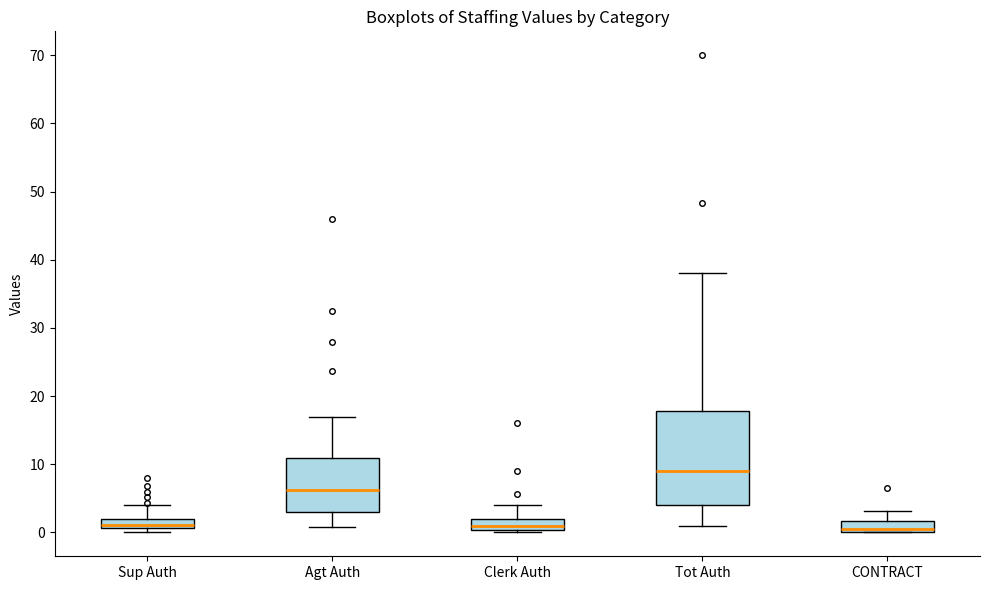

Which box is the tallest, from its lower edge to its upper edge?

Tot Auth